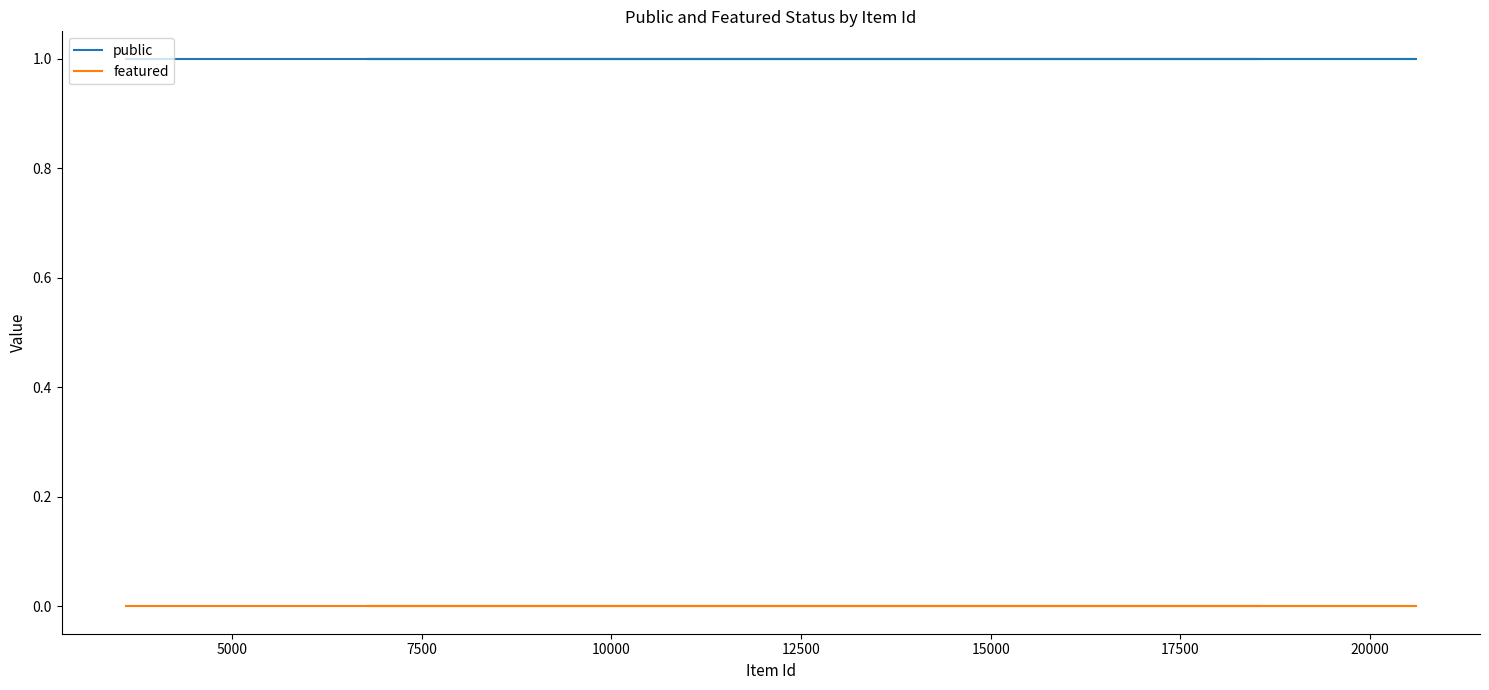

What is the greatest value displayed?

1